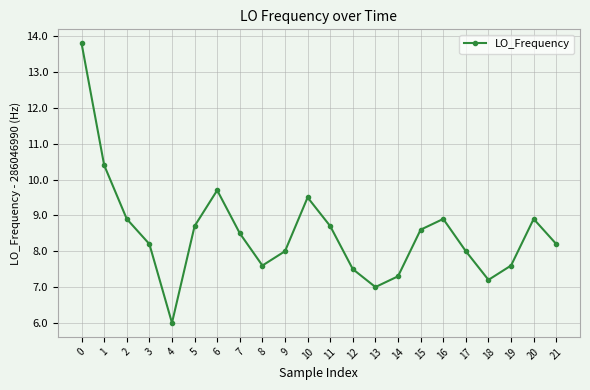

Count the number of categories in the chart.

22